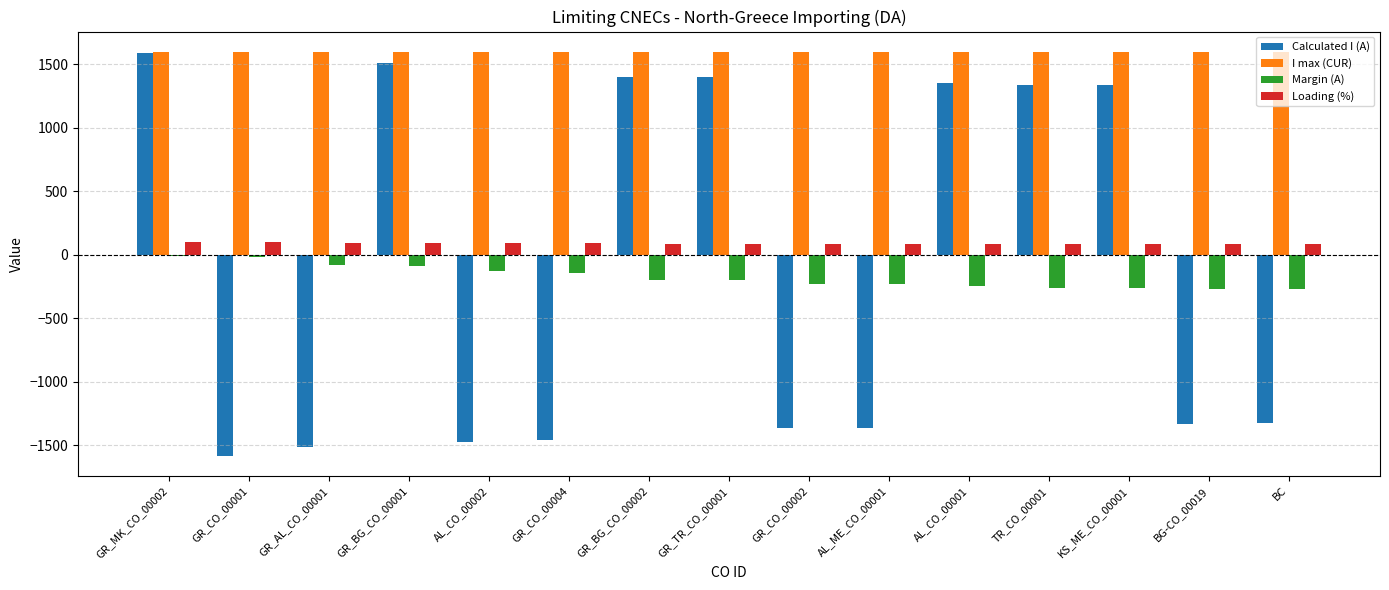

Are the bars grouped side by side (vs. stacked)?

Yes